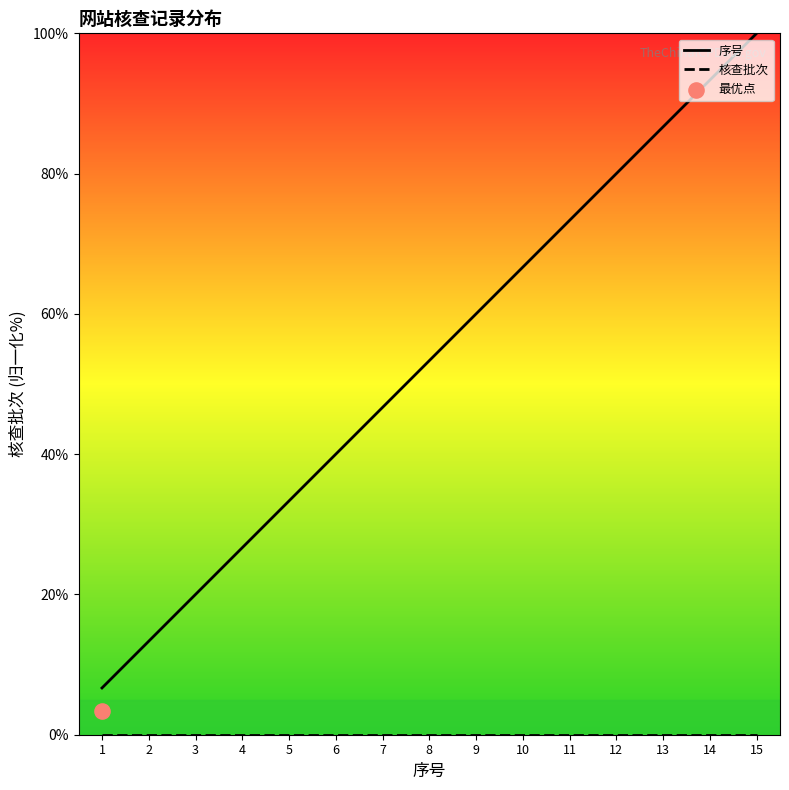

Which series reaches the minimum Y coordinate?

核查批次